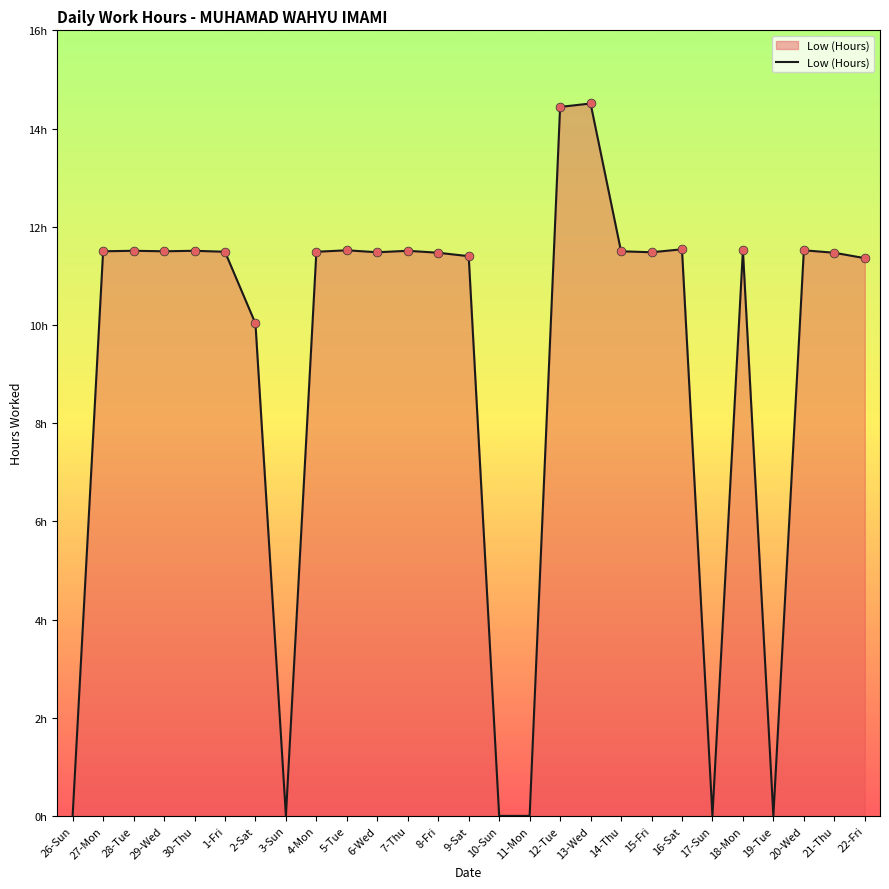

What is the change in value from 27-Mon to 13-Wed?

+3.0